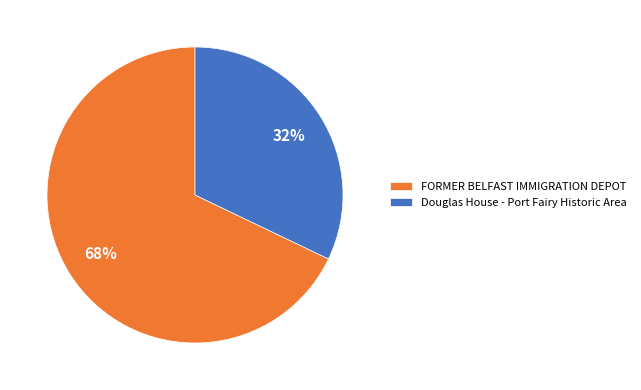

True or false: FORMER BELFAST IMMIGRATION DEPOT accounts for 68% of the total.

True